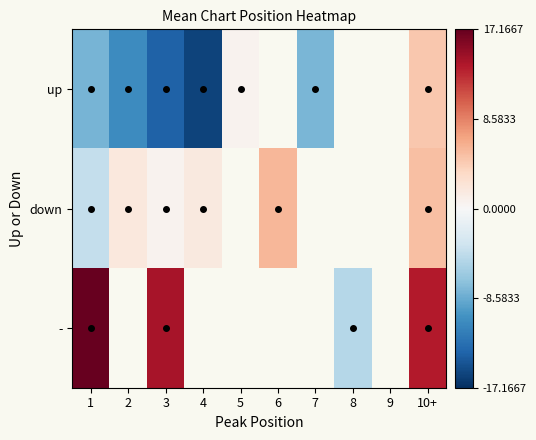

Which series has the widest spread of values?

-